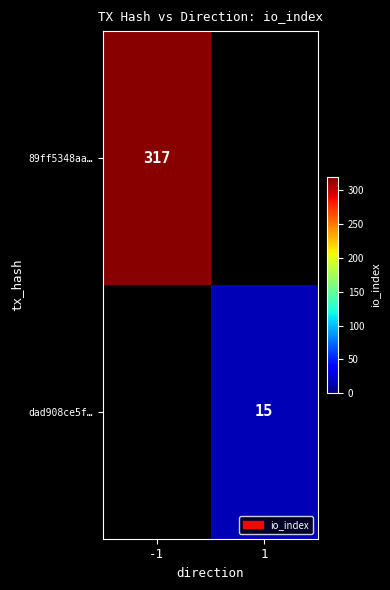

Is it true that dad908ce5f… equals 23 at 1?

False